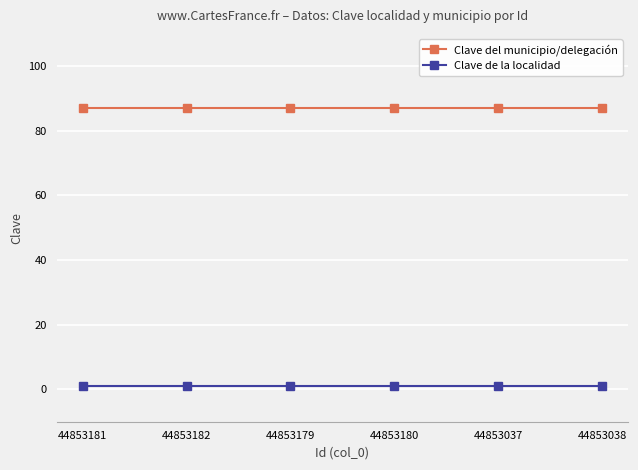

True or false: Clave de la localidad and Clave del municipio/delegación intersect in this chart.

False